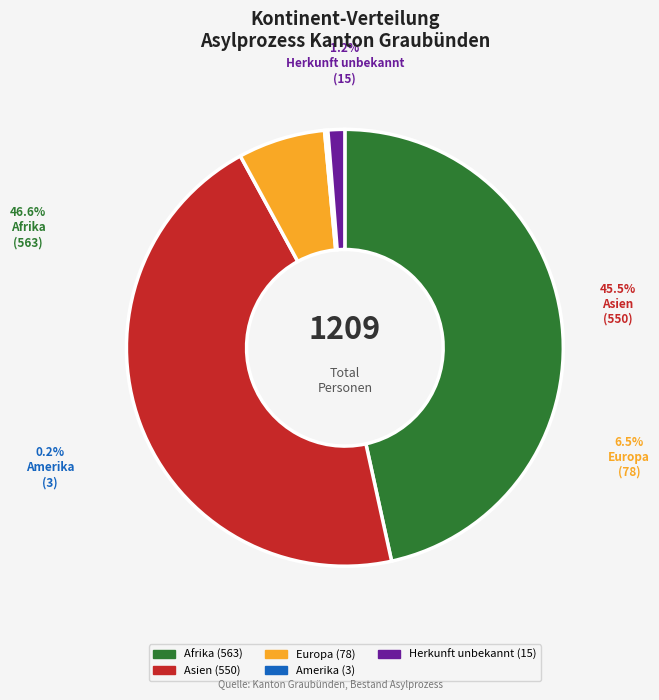

What percentage is the Asien slice, to the nearest percent?

45%